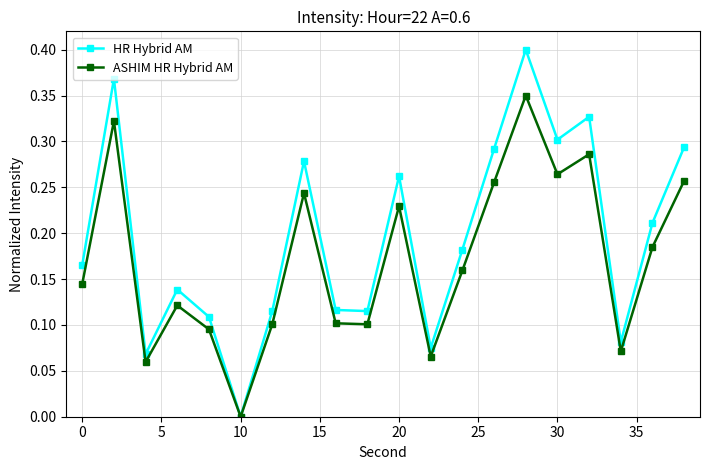

Which series has the largest range (max minus min)?

HR Hybrid AM